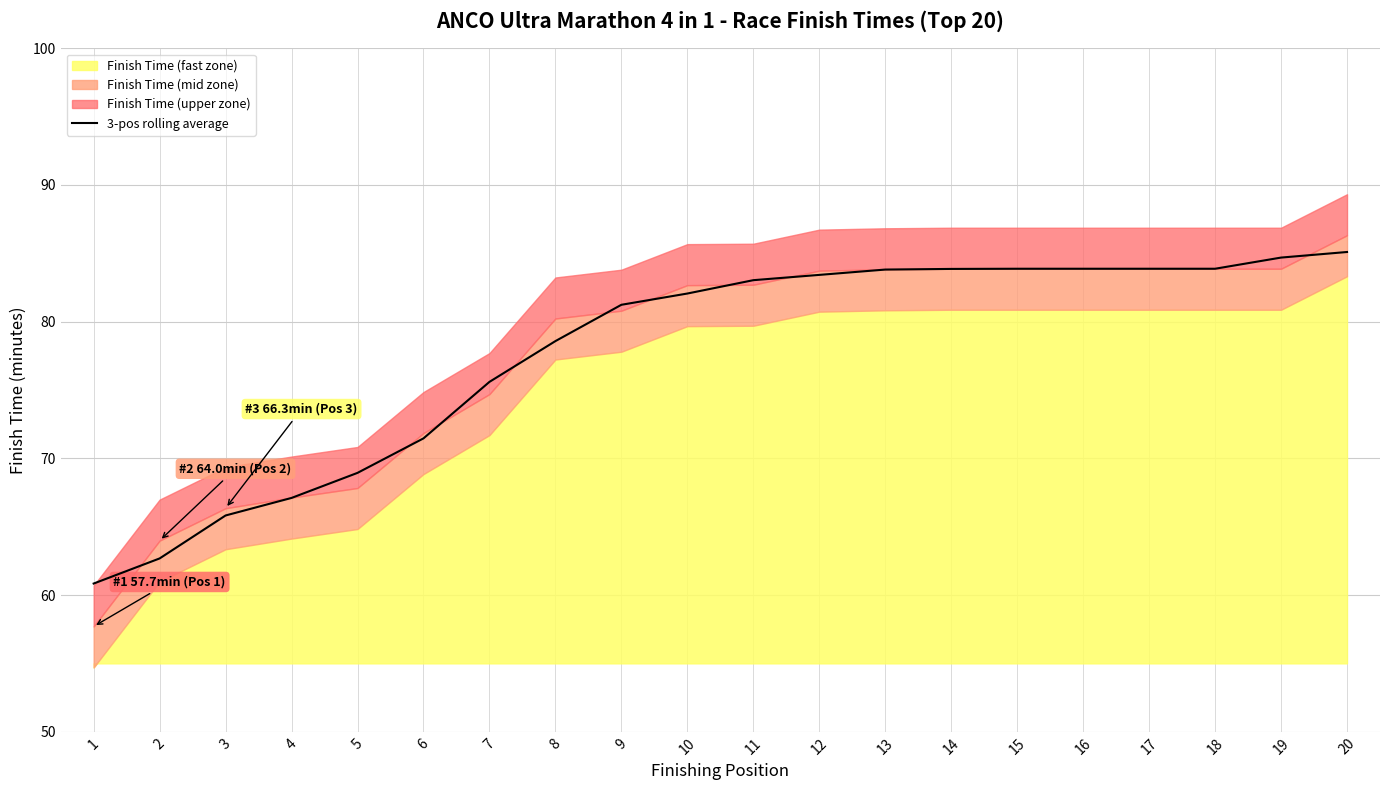

Which has a higher value, 16 or 15?

16